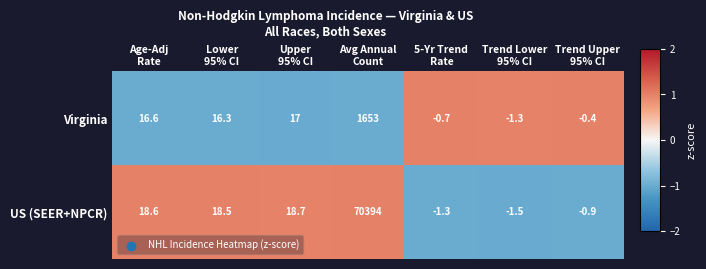

How many positive values does the Virginia series have?

4